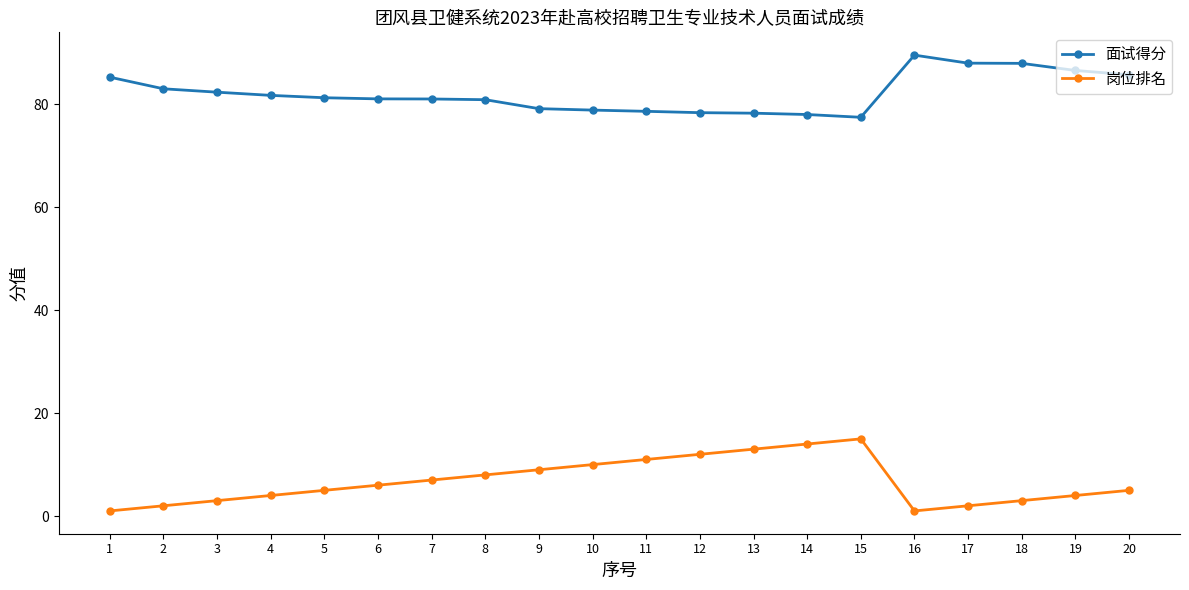

True or false: 面试得分 and 岗位排名 cross at least once.

False